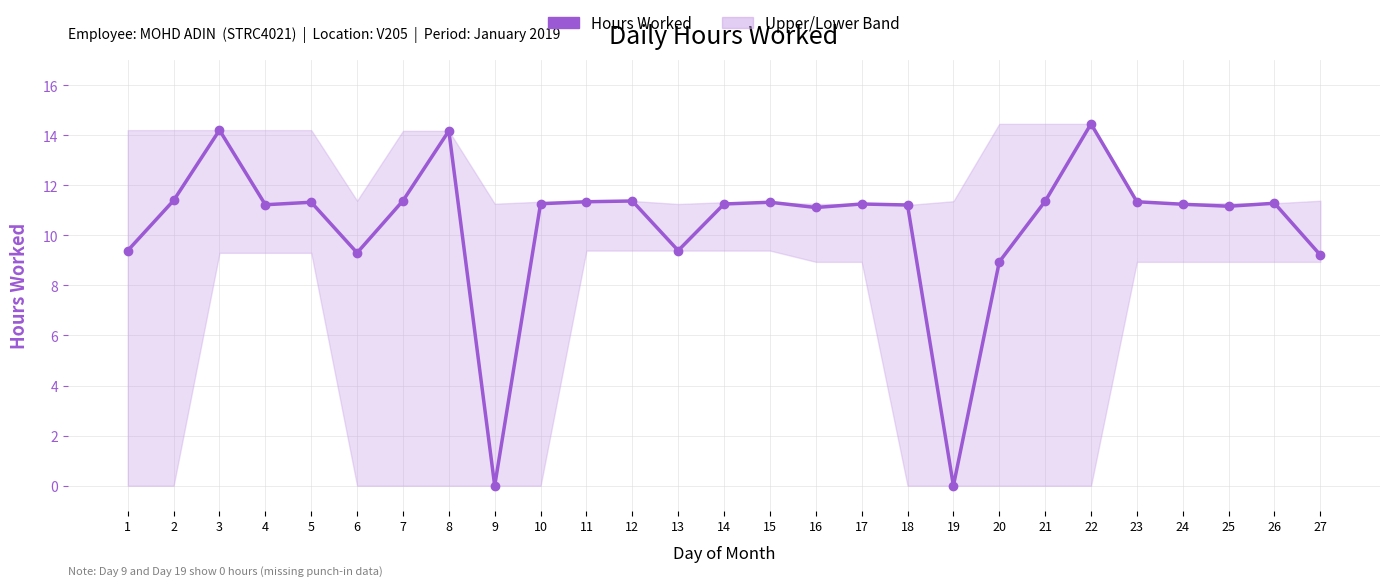

How many data points does each series have?

27